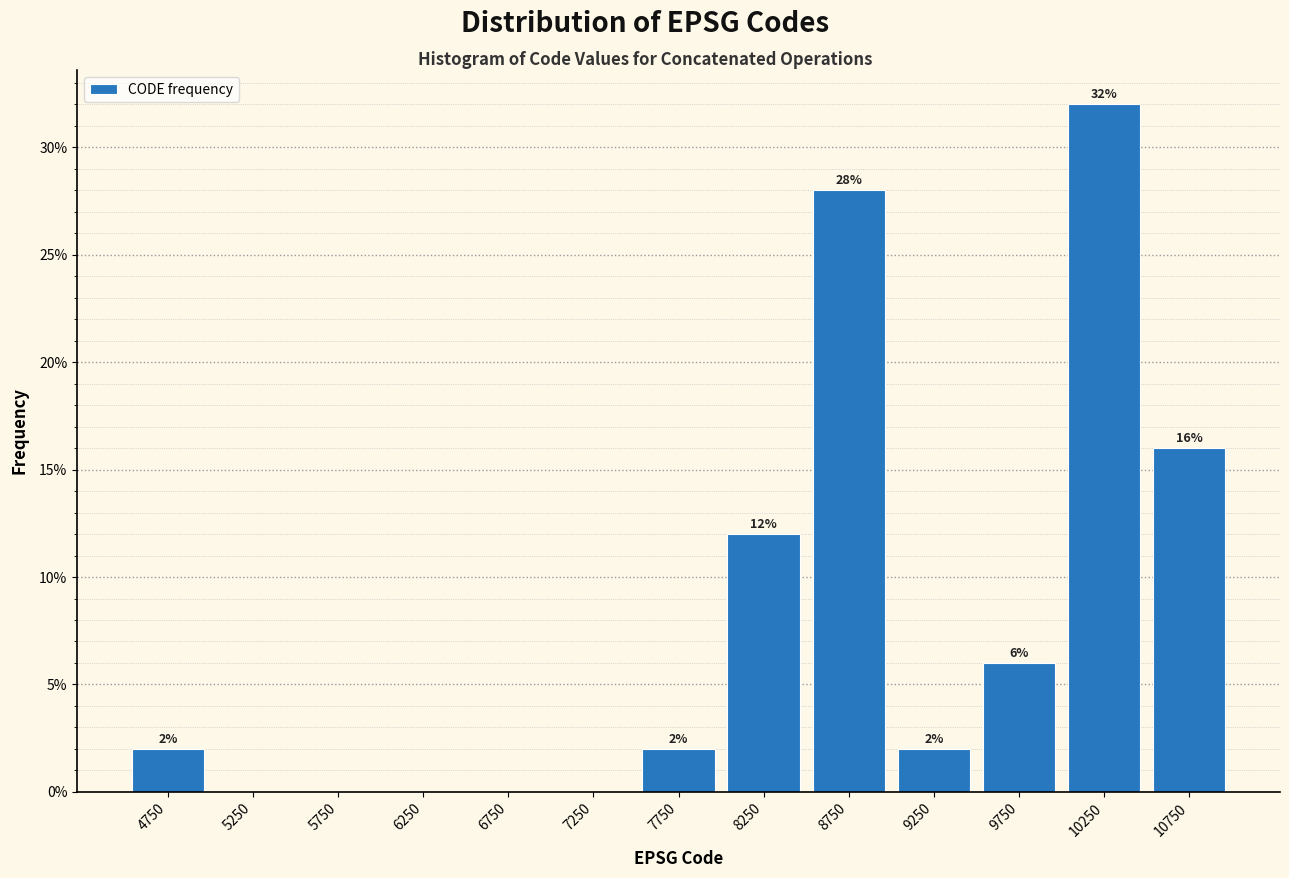

Over which range of the x-axis is the bar tallest?

10000 to 10500